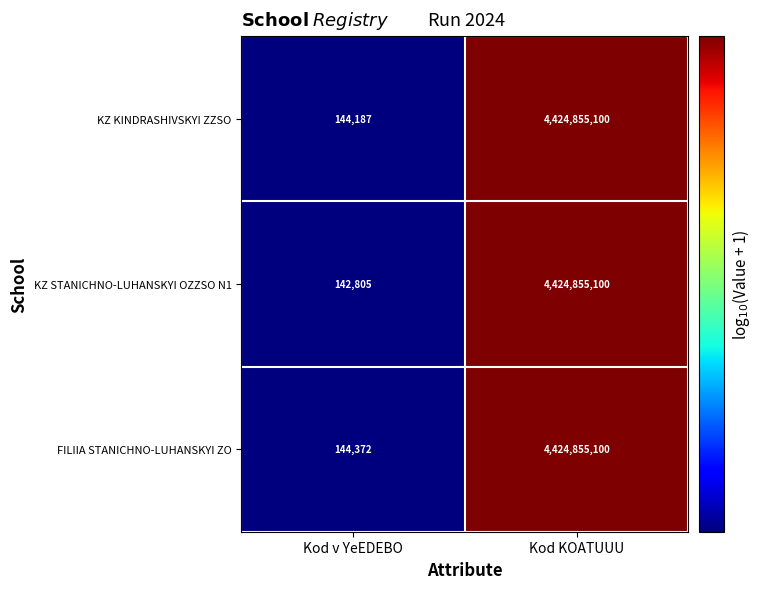

Read the KZ KINDRASHIVSKYI ZZSO value at Kod v YeEDEBO, to the nearest 10.

144190